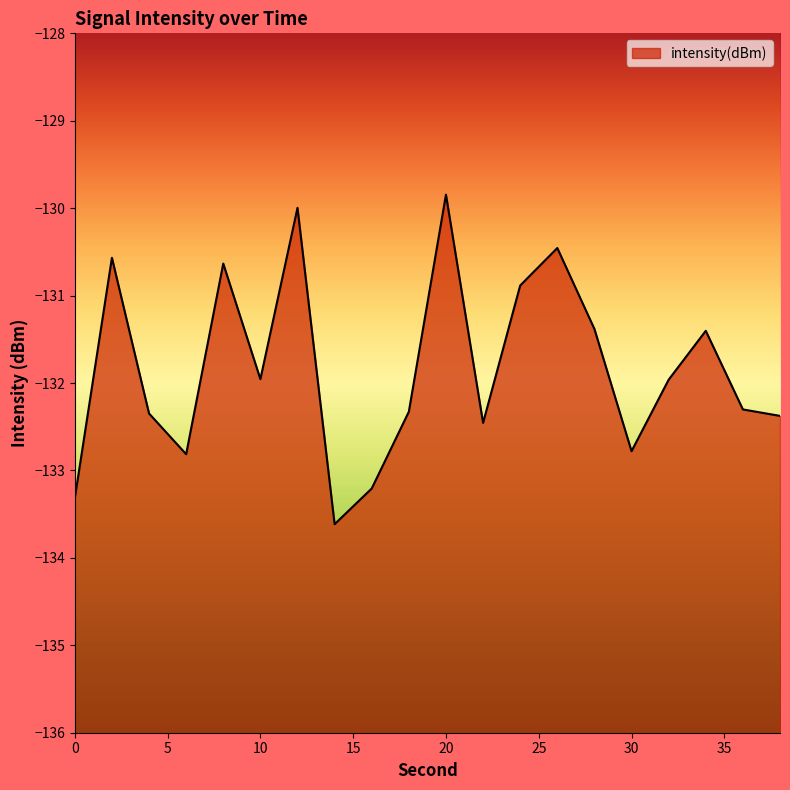

Reading right to left, extract all data points from this chart.

38=-132.4	36=-132.3	34=-131.4	32=-132.0	30=-132.8	28=-131.4	26=-130.5	24=-130.9	22=-132.5	20=-129.8	18=-132.3	16=-133.2	14=-133.6	12=-130.0	10=-132.0	8=-130.6	6=-132.8	4=-132.3	2=-130.6	0=-133.3